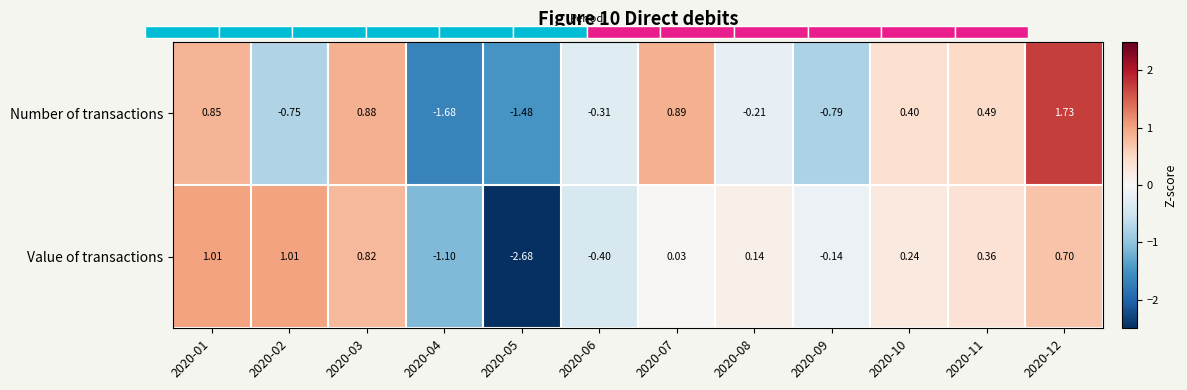

Which series has the largest range (max minus min)?

Value of transactions